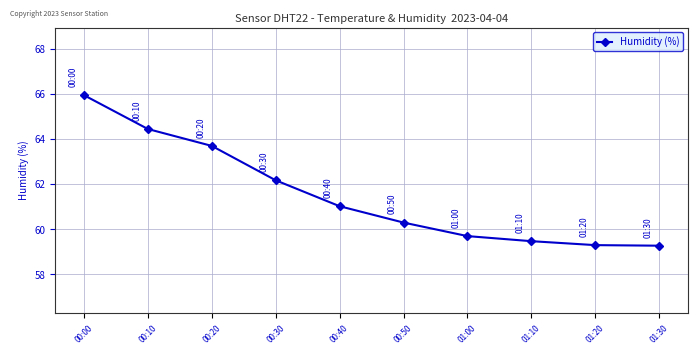

Is it true that the value at 00:00 is 107.7?

False